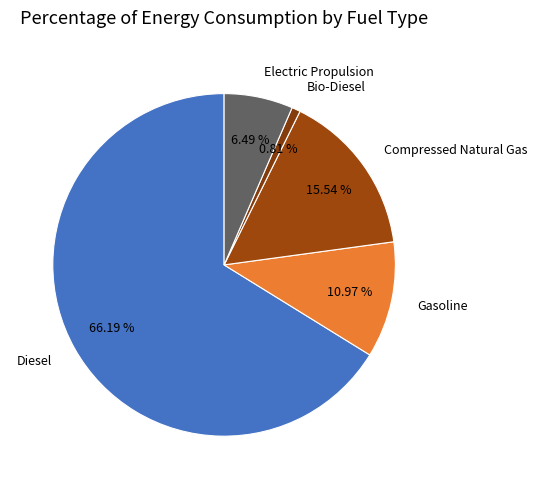

Count the number of slices in the pie.

5